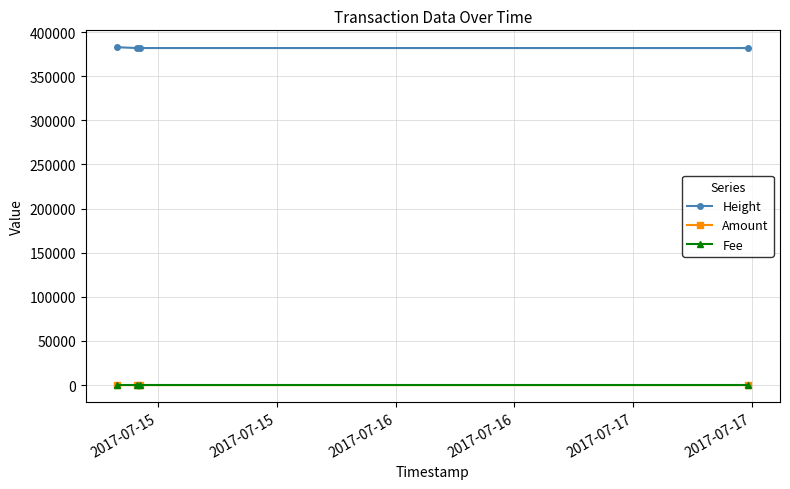

What are all the series names shown in the legend?

Height, Amount, Fee